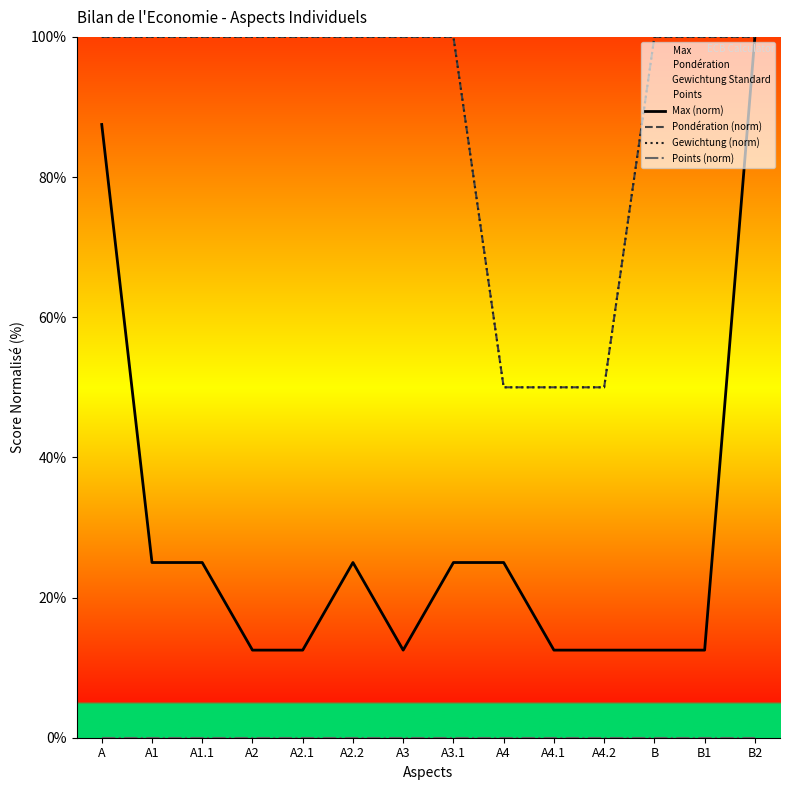

Rank the series by their maximum value, from lowest to highest.

Points (norm), Max (norm), Pondération (norm), Gewichtung (norm)